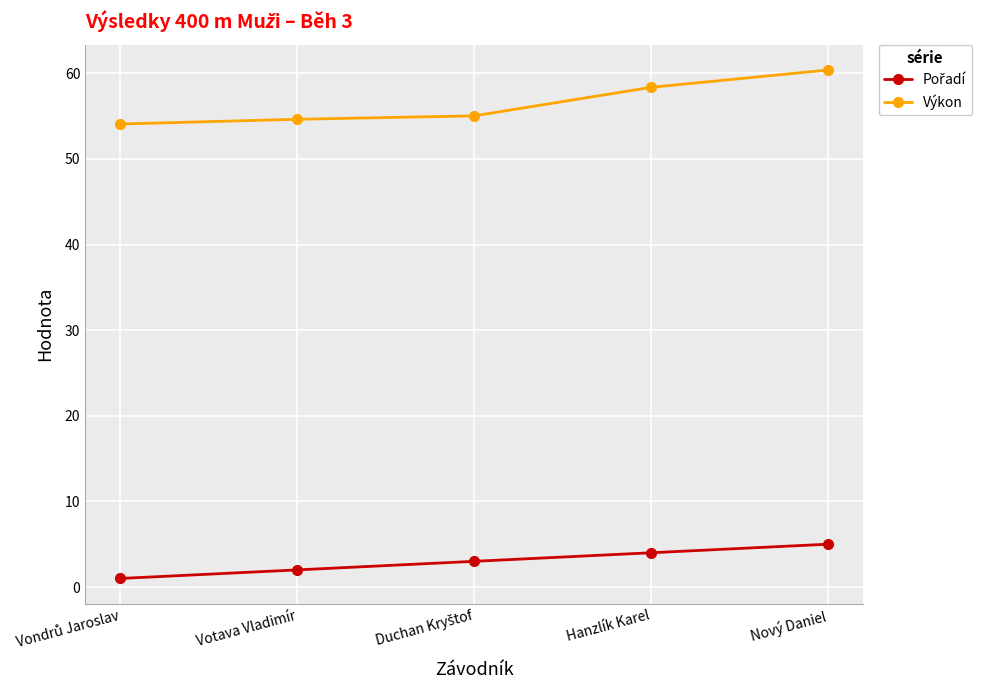

The value of Výkon at Nový Daniel is 60.4. True or false?

True